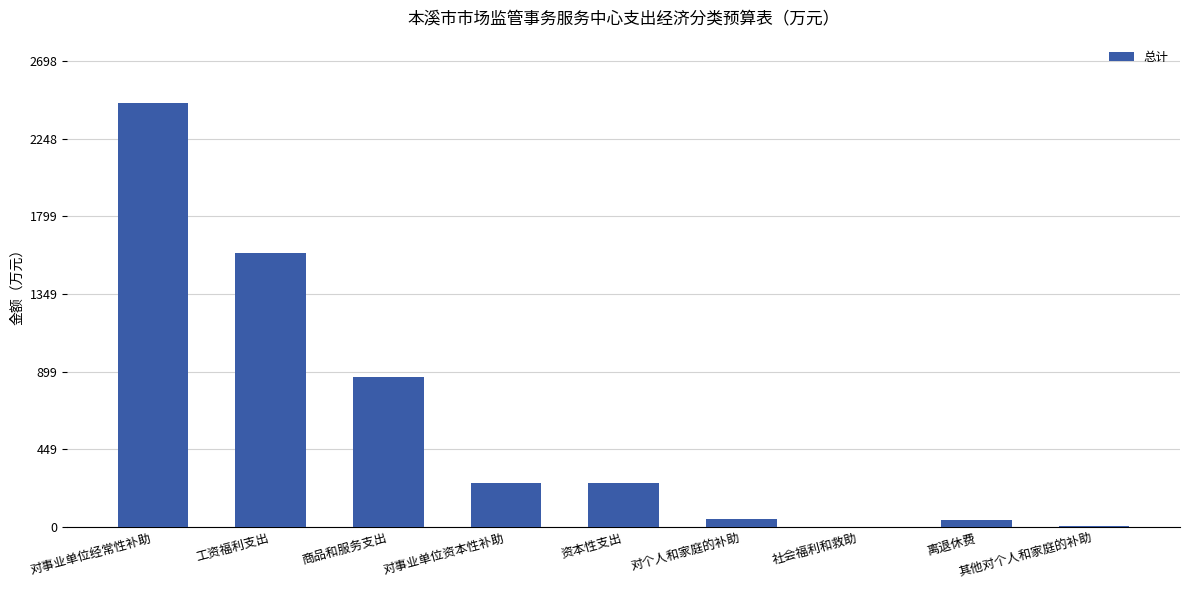

At which category does the chart reach its peak across all series?

对事业单位经常性补助